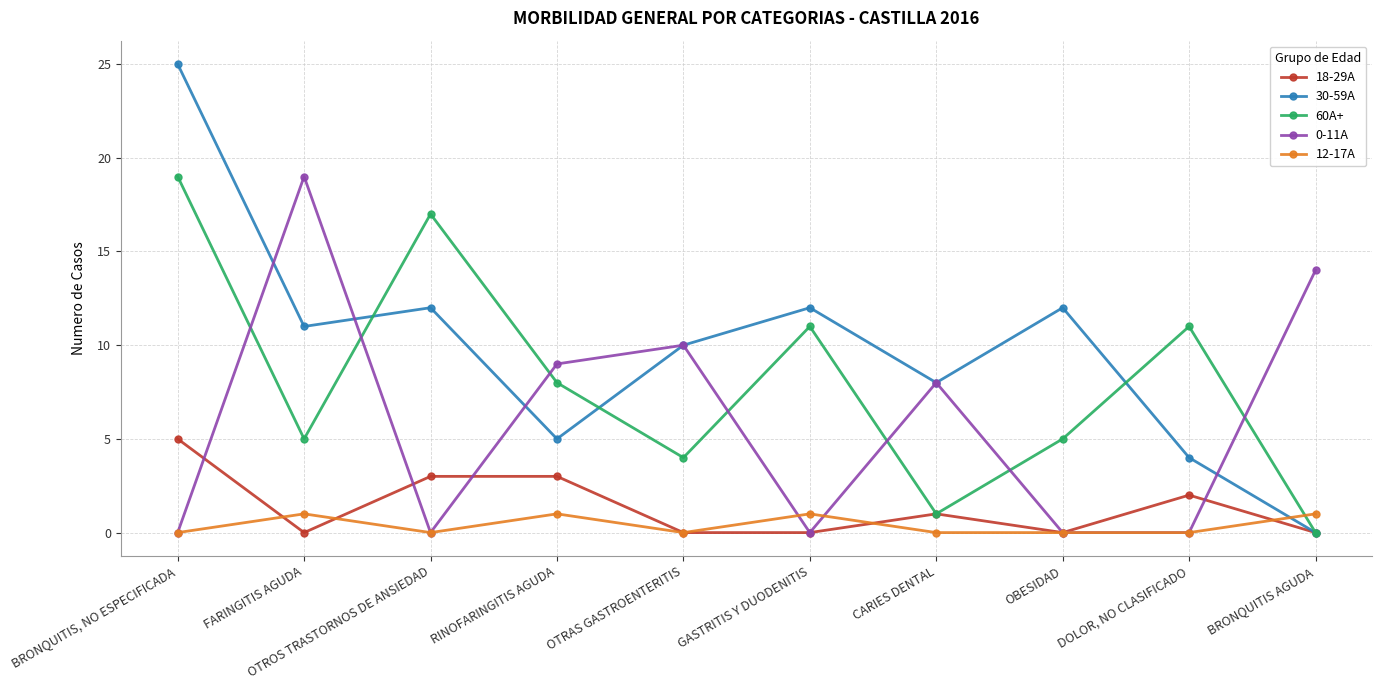

How many categories are shown in the chart?

10